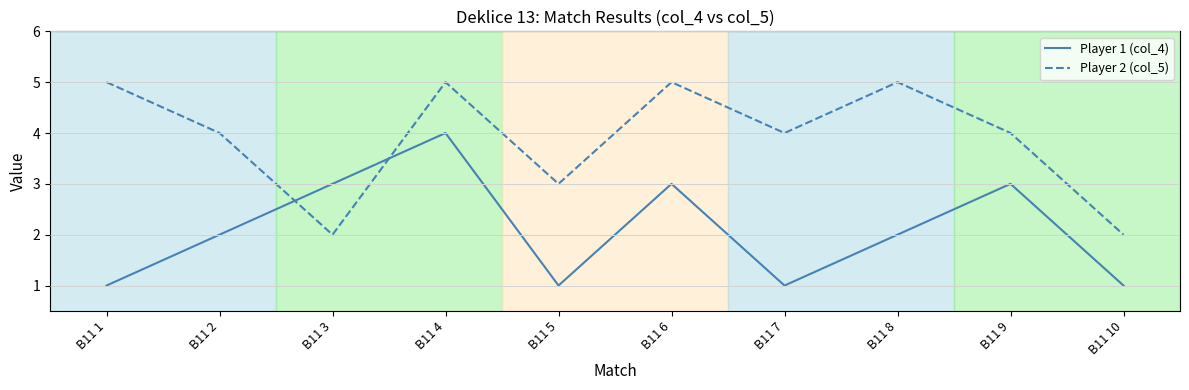

Rank the series at B11 5 from lowest to highest value.

Player 1 (col_4), Player 2 (col_5)